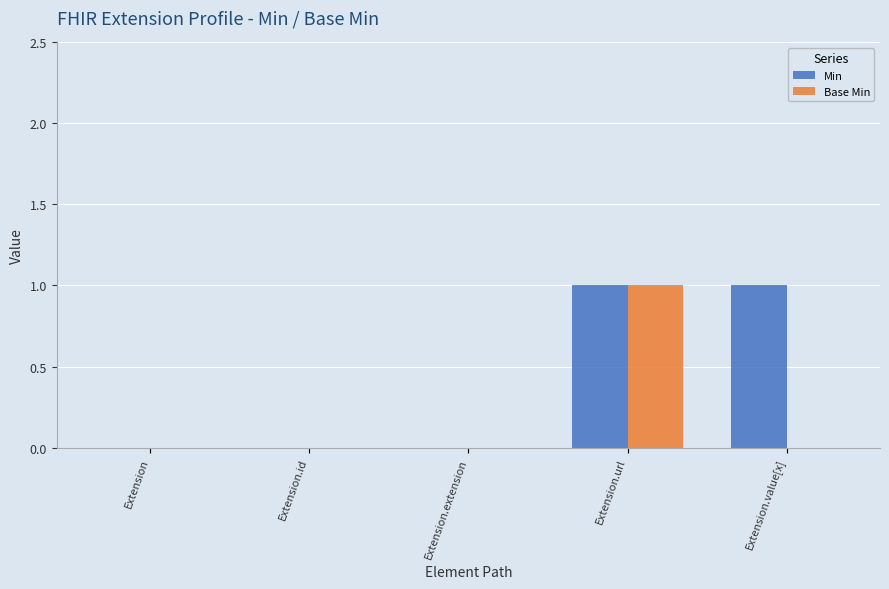

Is the value of Base Min at Extension.value[x] greater than the value of Min at Extension.url?

No